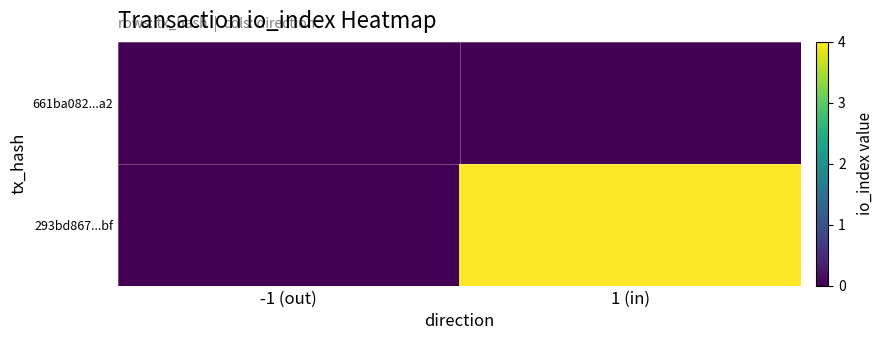

Reading right to left, what are all the values shown in this chart?

661ba082...a2: 1 (in)=0	-1 (out)=0
293bd867...bf: 1 (in)=4	-1 (out)=0